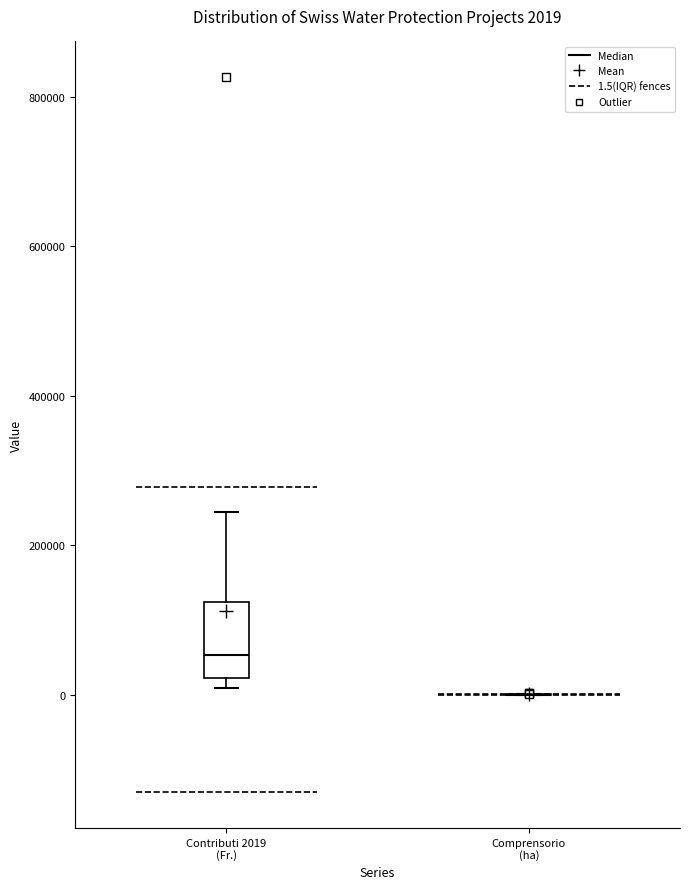

Comparing the boxes themselves (not the whiskers), which one is the tallest?

Contributi 2019 (Fr.)